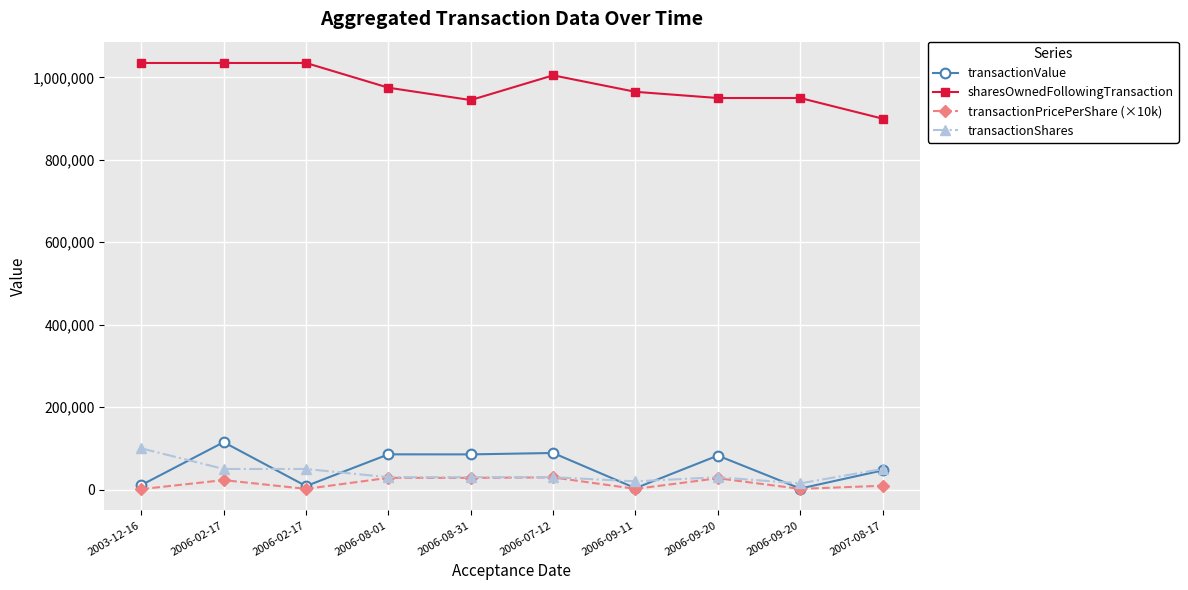

Where is the first local minimum for transactionPricePerShare (×10k)?

2006-02-17